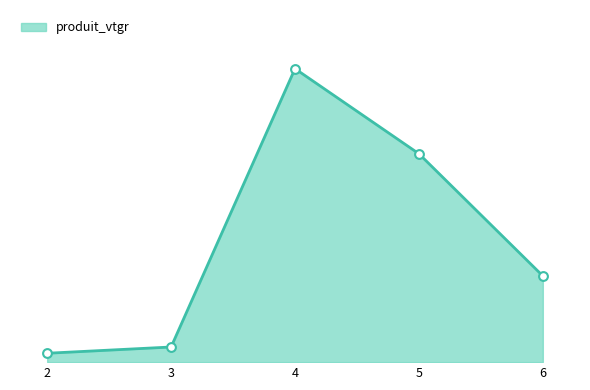

Does the chart have visible grid lines?

No